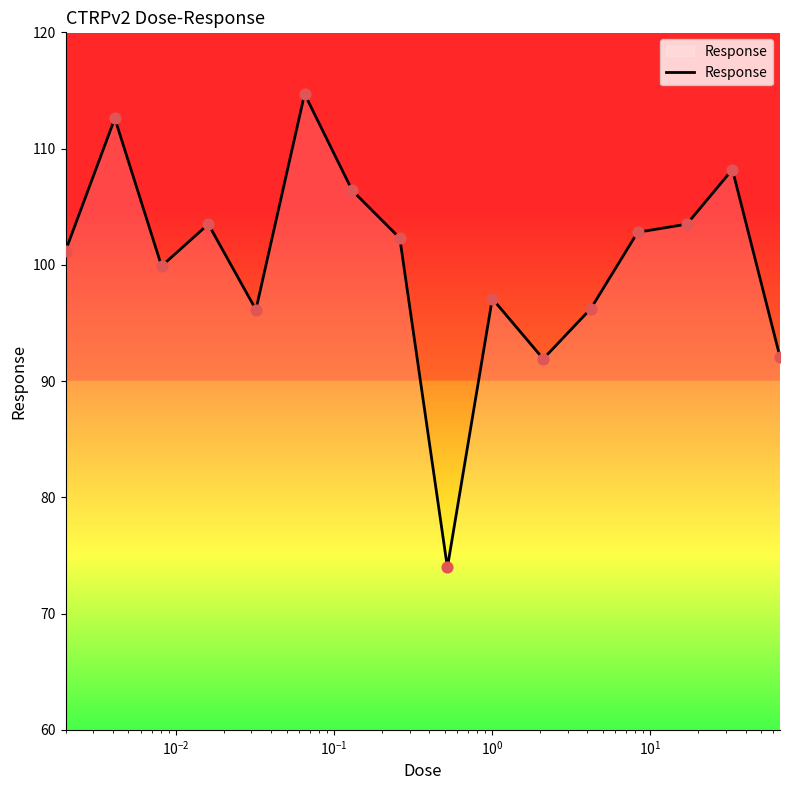

What is the difference between the maximum and minimum values?

40.7